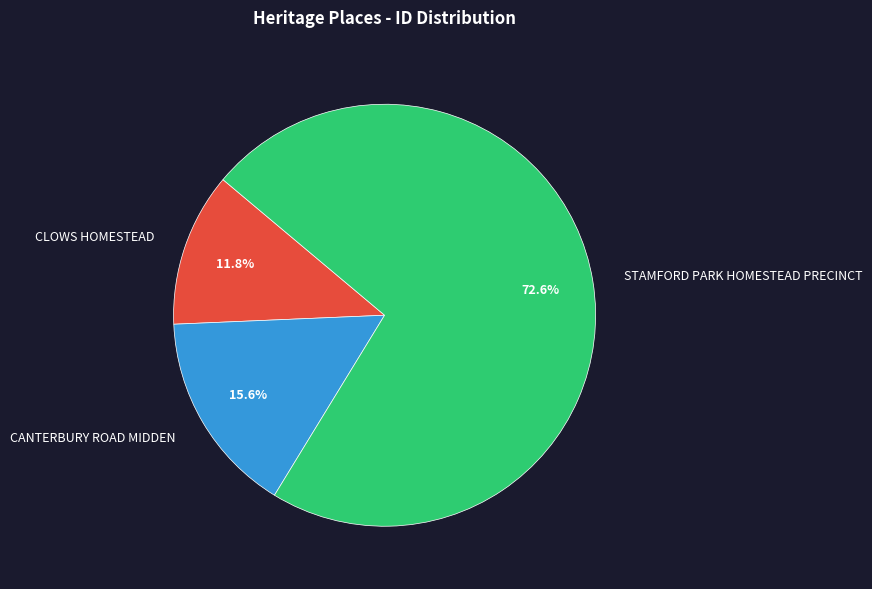

What portion of the pie excludes STAMFORD PARK HOMESTEAD PRECINCT?

27.4%